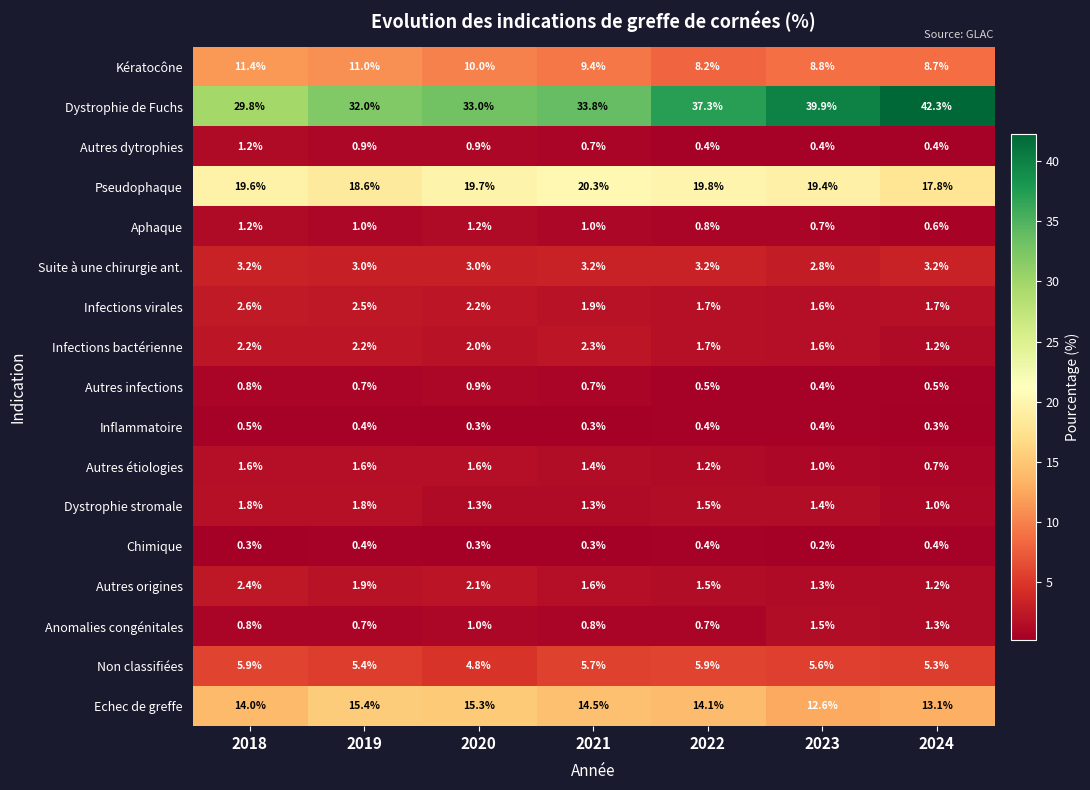

What is the difference between the highest and lowest values at 2021?

33.5